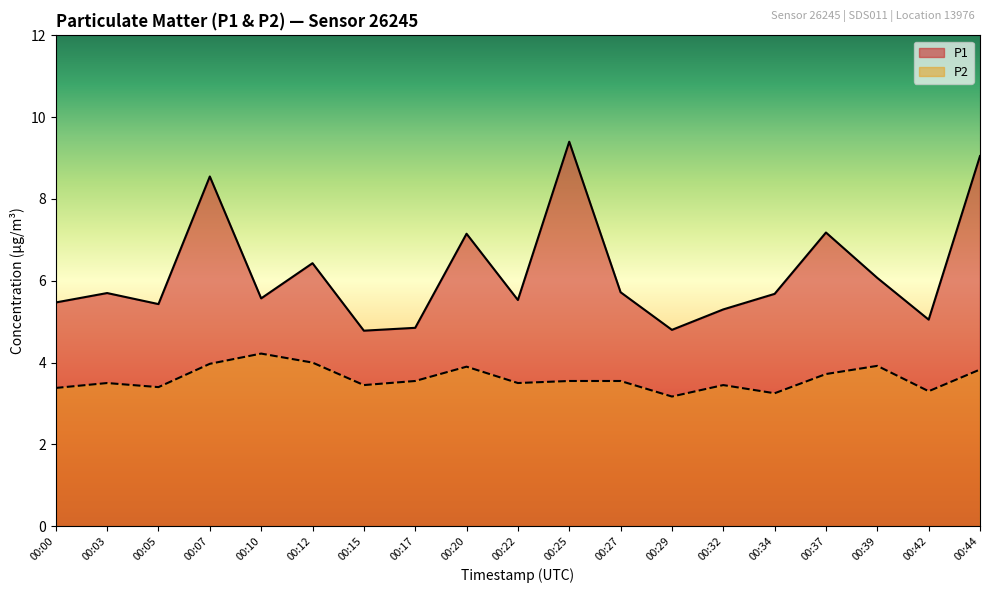

Reading left to right, extract all data points from this chart.

P1: 00:00=5.5	00:03=5.7	00:05=5.4	00:07=8.6	00:10=5.6	00:12=6.4	00:15=4.8	00:17=4.8	00:20=7.2	00:22=5.5	00:25=9.4	00:27=5.7	00:29=4.8	00:32=5.3	00:34=5.7	00:37=7.2	00:39=6.1	00:42=5.0	00:44=9.1
P2: 00:00=3.4	00:03=3.5	00:05=3.4	00:07=4.0	00:10=4.2	00:12=4.0	00:15=3.5	00:17=3.5	00:20=3.9	00:22=3.5	00:25=3.5	00:27=3.5	00:29=3.2	00:32=3.5	00:34=3.2	00:37=3.7	00:39=3.9	00:42=3.3	00:44=3.8